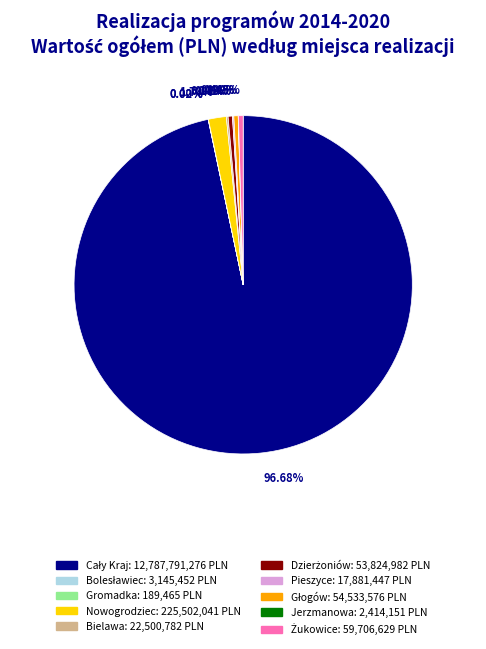

Is there a majority slice in this chart?

Yes